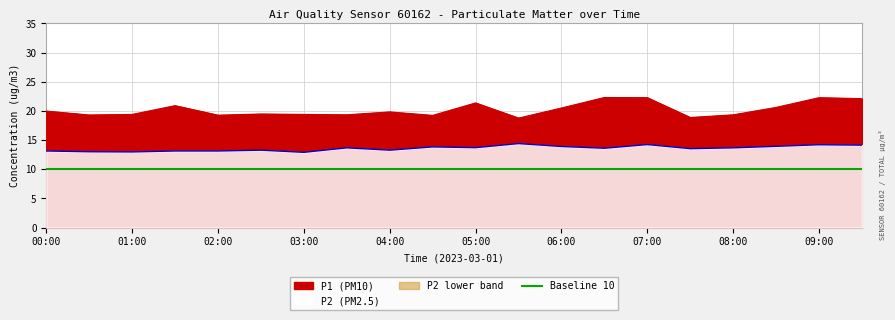

List the labels in order of P2 value, smallest first.

03:00, 01:00, 00:30, 00:00, 01:30, 02:00, 02:30, 04:00, 07:30, 06:30, 03:30, 08:00, 05:00, 04:30, 06:00, 08:30, 09:30, 09:00, 07:00, 05:30